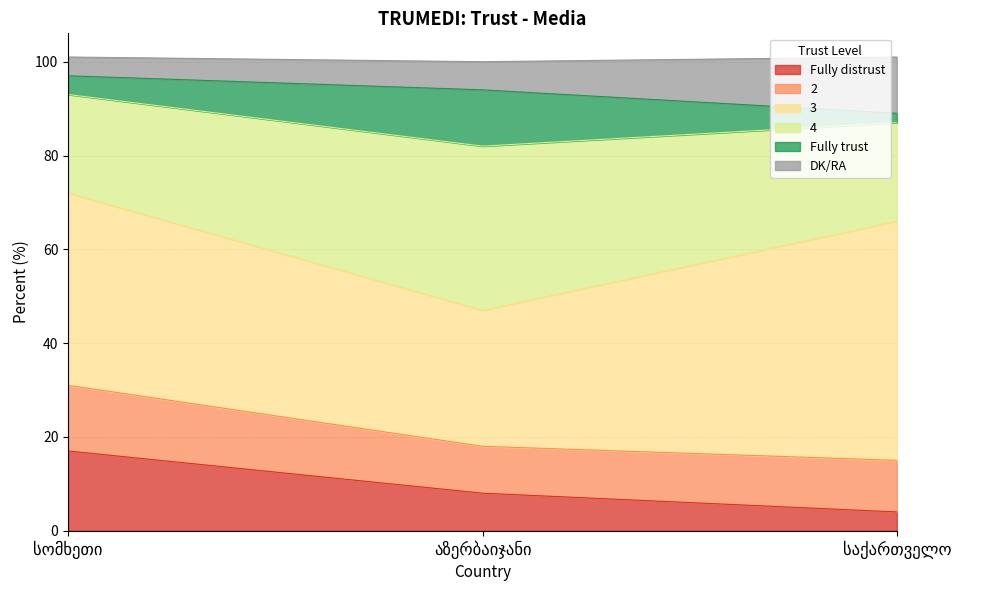

Reading left to right, transcribe the values for Fully distrust.

17	8	4